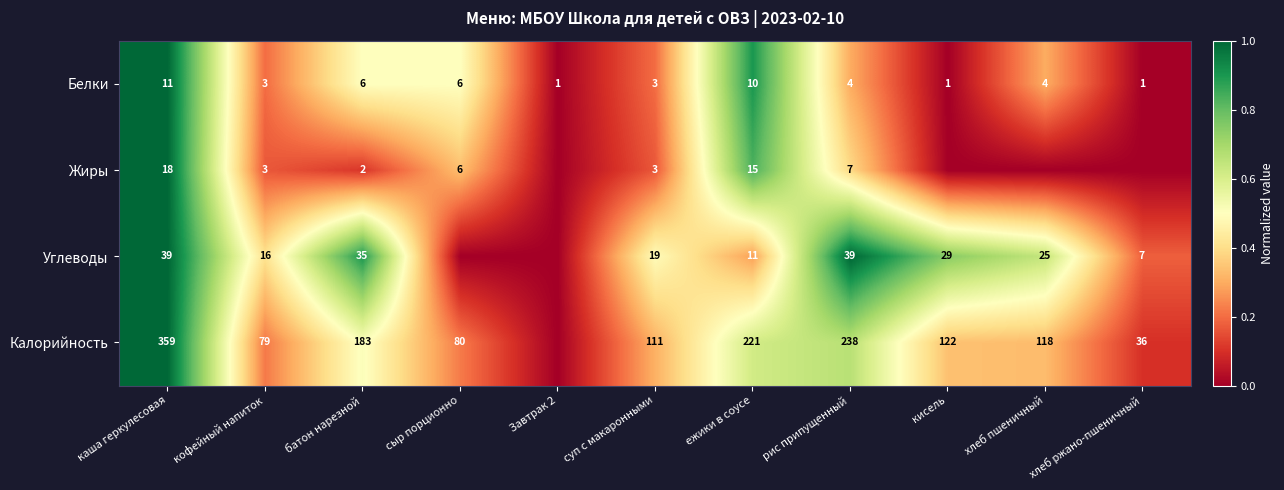

What is the sum of the Белки values at сыр порционно and ежики в соусе?

16